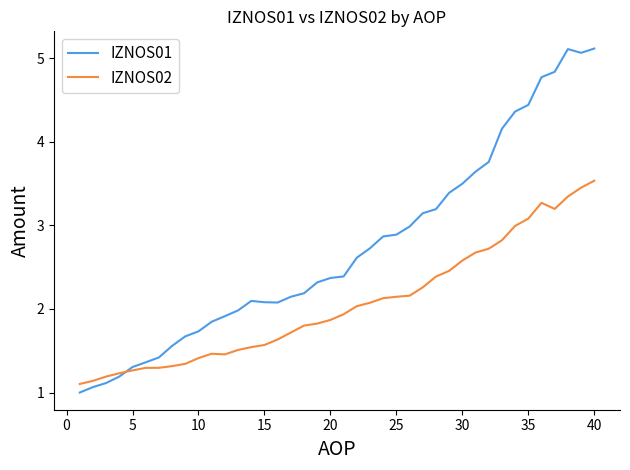

In IZNOS02, how many points are higher than both neighbors (excluding endpoints)?

2